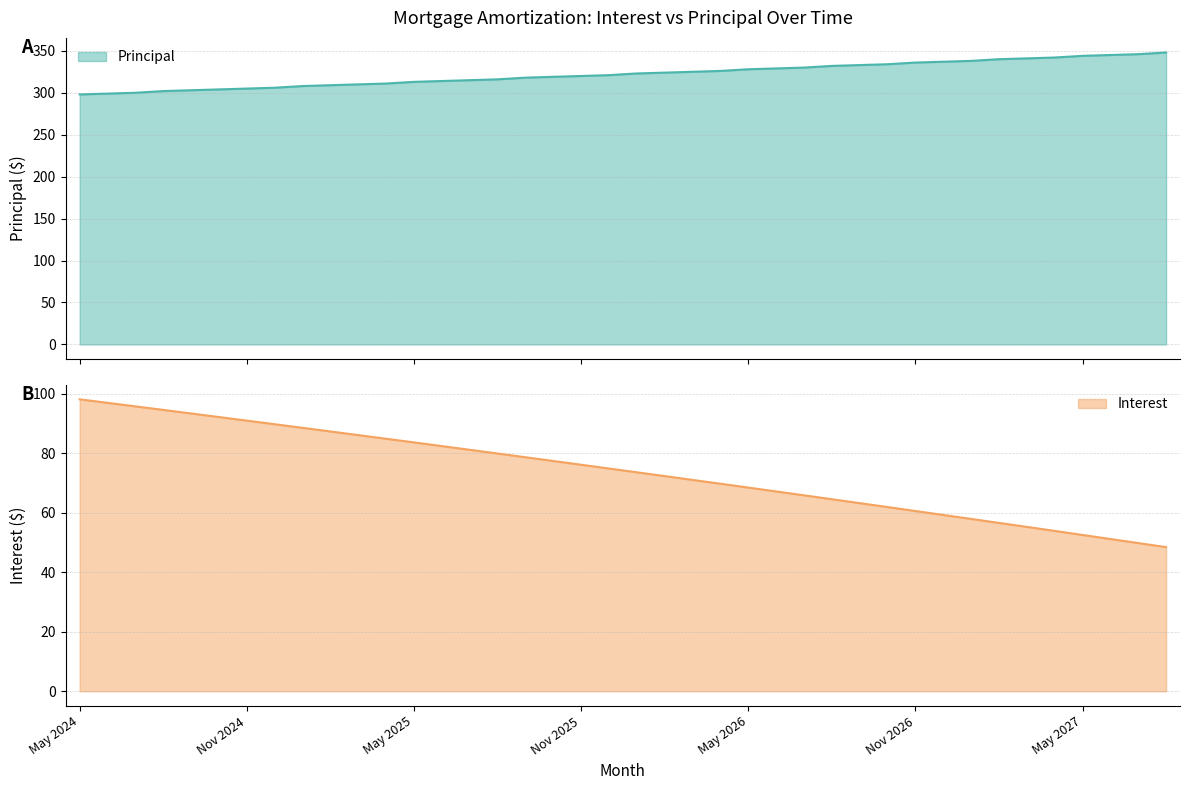

Reading right to left, transcribe all the data shown in this chart.

Interest: 48.4	49.8	51.2	52.5	53.9	55.2	56.6	57.9	59.2	60.6	61.9	63.2	64.5	65.8	67.1	68.4	69.7	71.0	72.3	73.6	74.8	76.1	77.4	78.6	79.9	81.1	82.4	83.6	84.8	86.1	87.3	88.5	89.7	90.9	92.1	93.3	94.5	95.7	96.9	98.1
Principal: 348.0	346.0	345.0	344.0	342.0	341.0	340.0	338.0	337.0	336.0	334.0	333.0	332.0	330.0	329.0	328.0	326.0	325.0	324.0	323.0	321.0	320.0	319.0	318.0	316.0	315.0	314.0	313.0	311.0	310.0	309.0	308.0	306.0	305.0	304.0	303.0	302.0	300.0	299.0	298.0